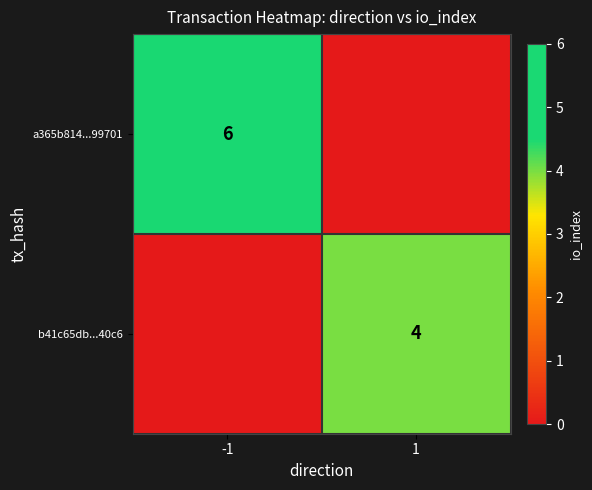

Is it true that b41c65db...40c6 equals 4 at 1?

True